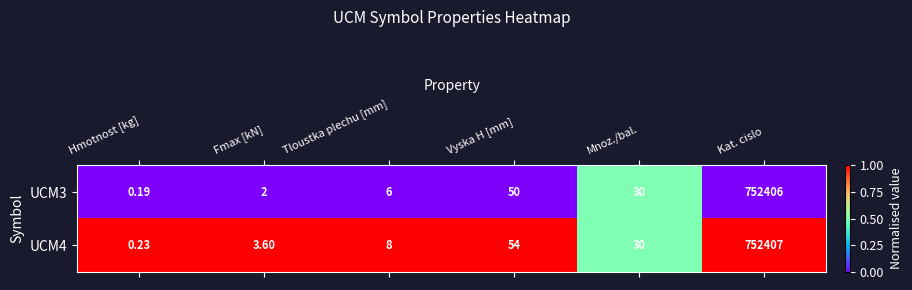

Which series changed the most between Vyska H [mm] and Mnoz./bal.?

UCM4